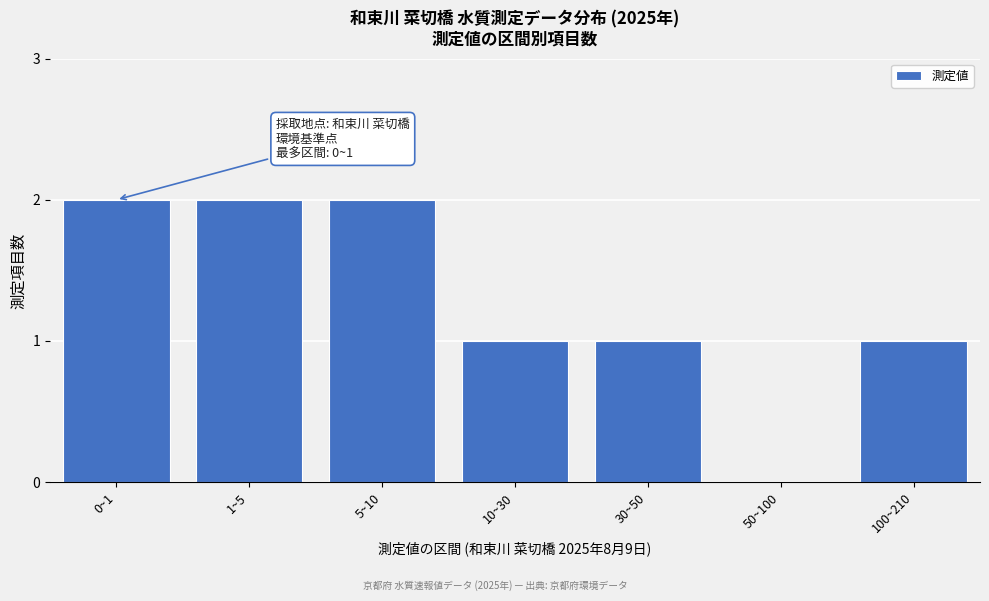

Is it true that the value at 0~1 is 2?

True